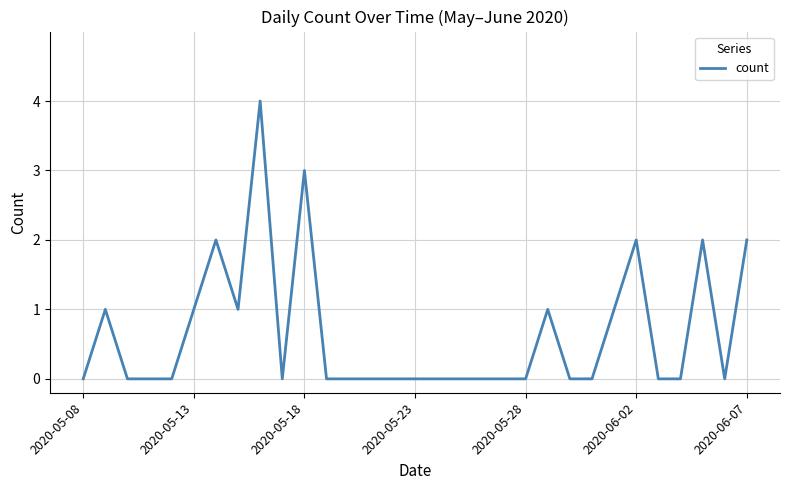

What is the greatest value displayed?

4